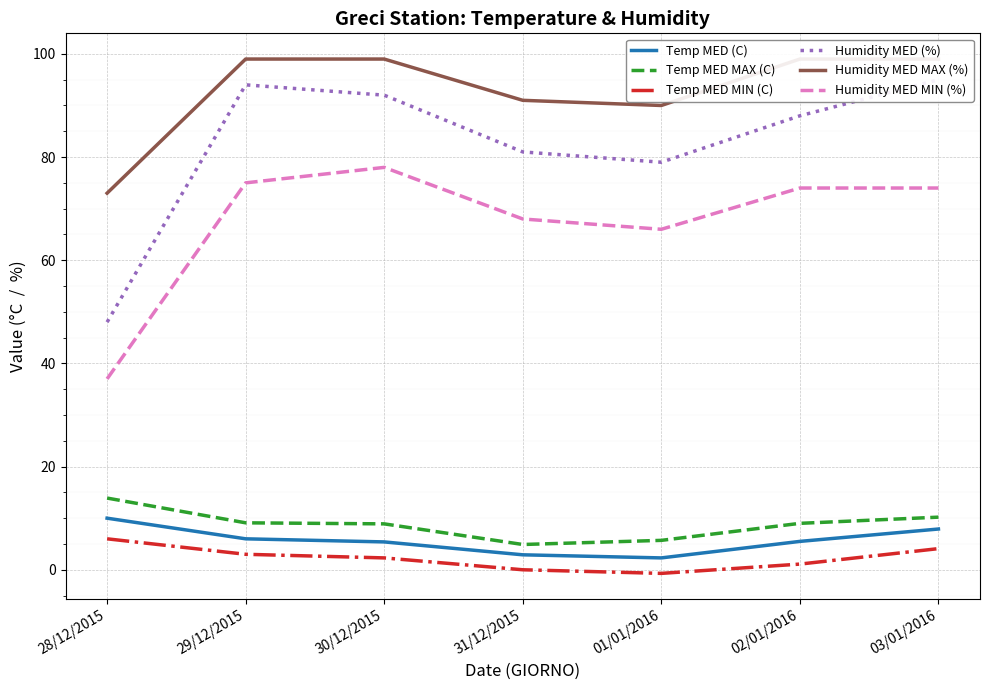

At which label does Temp MED MIN (C) reach its peak?

28/12/2015